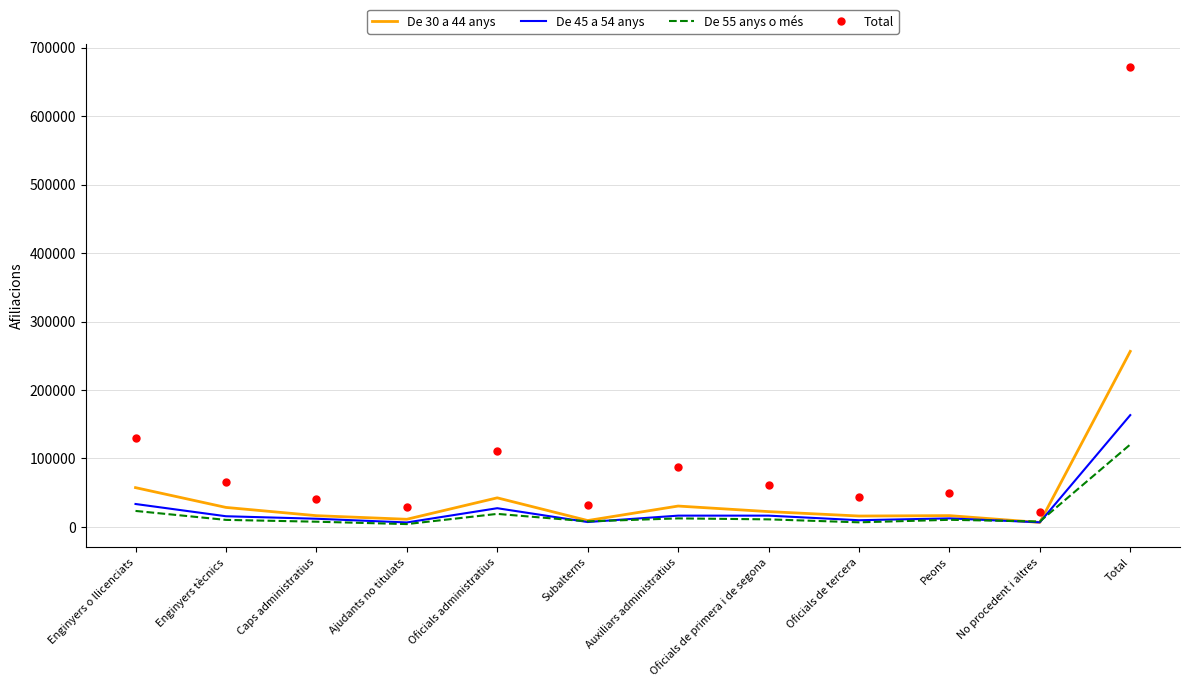

True or false: Total has a value of 38055 at Oficials administratius.

False